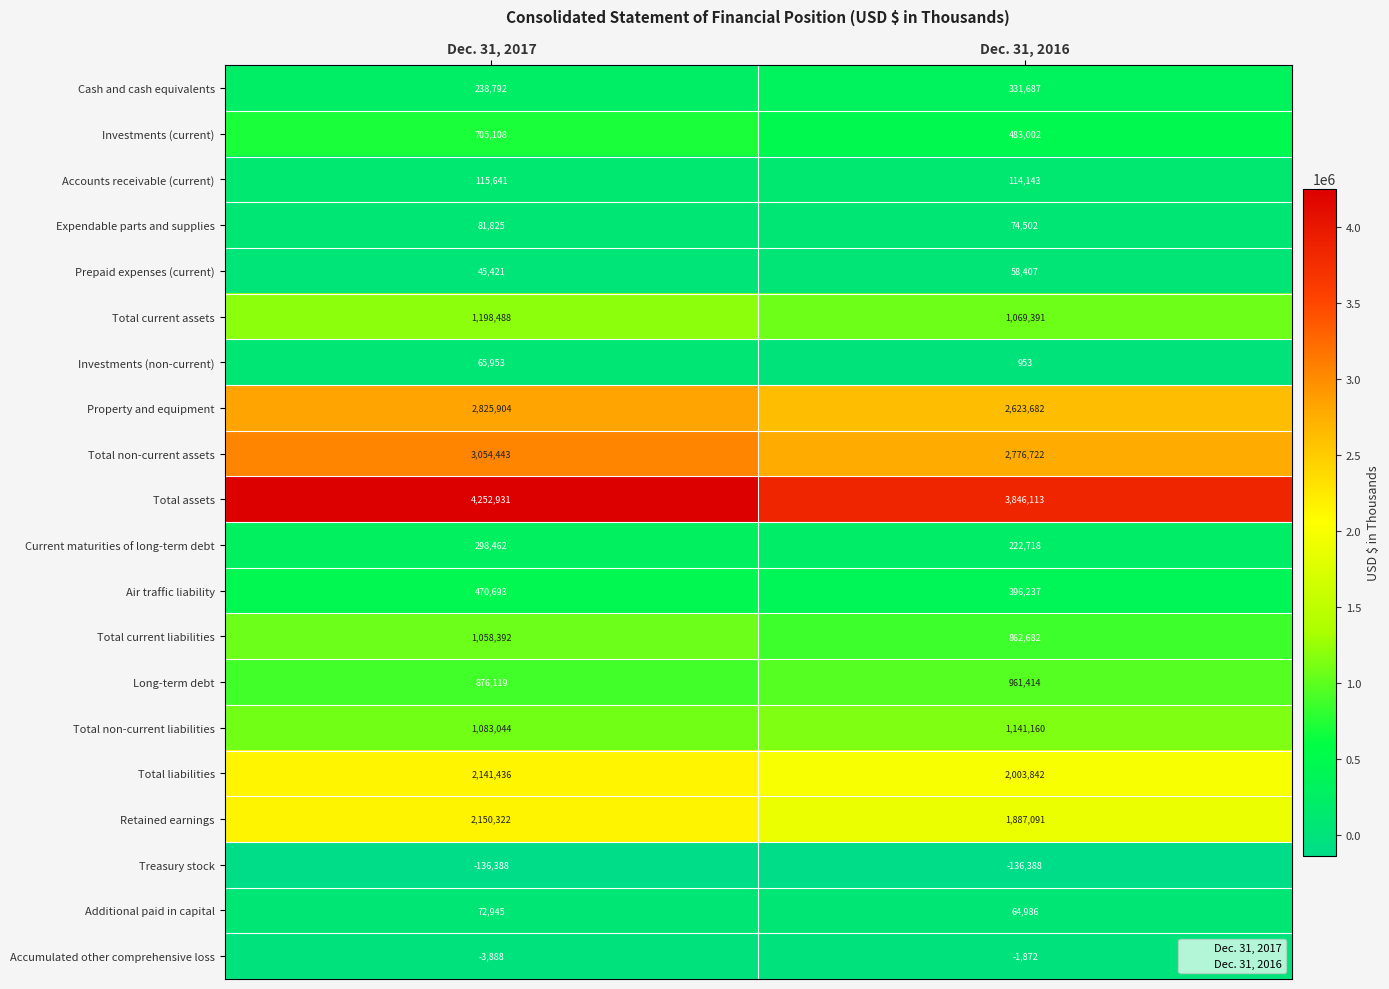

Is it true that Total assets equals 2795987 at Dec. 31, 2017?

False